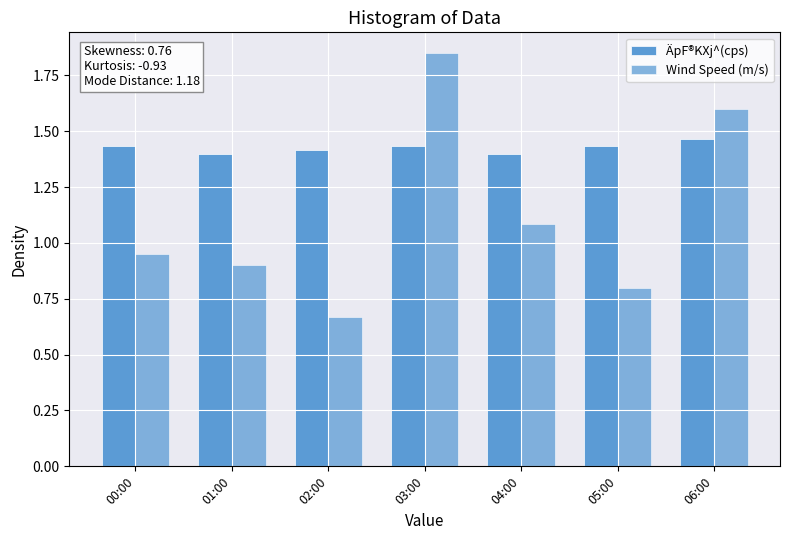

What is the value of the ÄpF®KXj^(cps) bar at the 7th from the left?

1.5